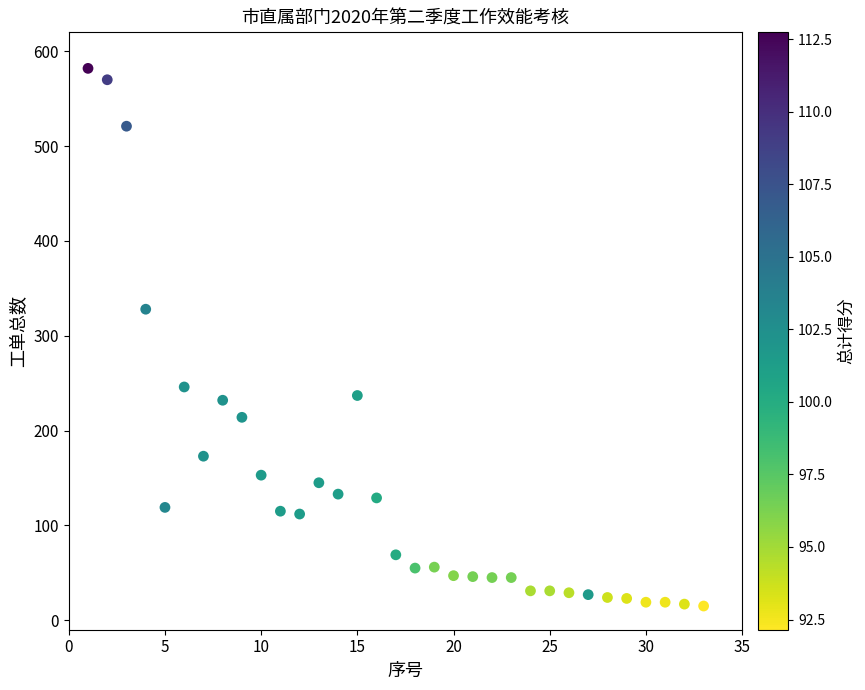

What is the range of X values (max minus min)?

32